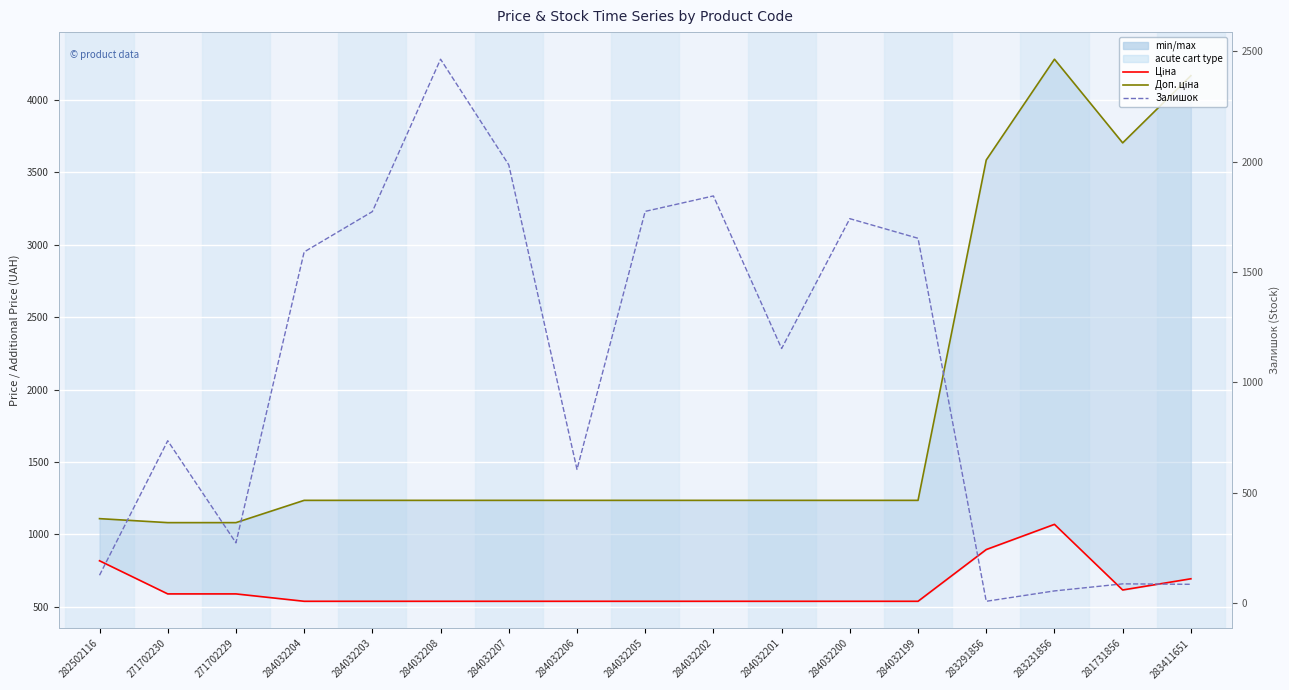

What is the total value across all series at 284032204?

3365.4